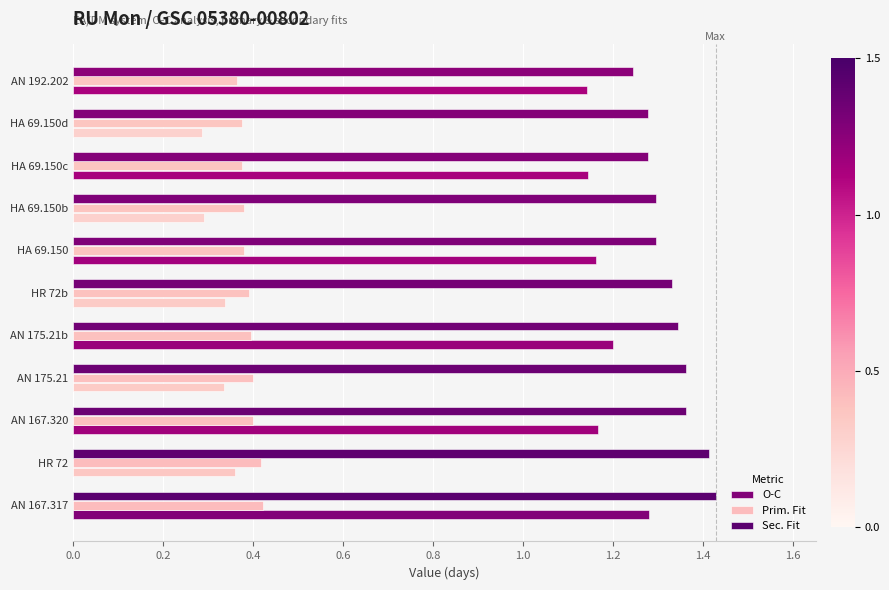

How many values in the O-C series exceed 1?

6